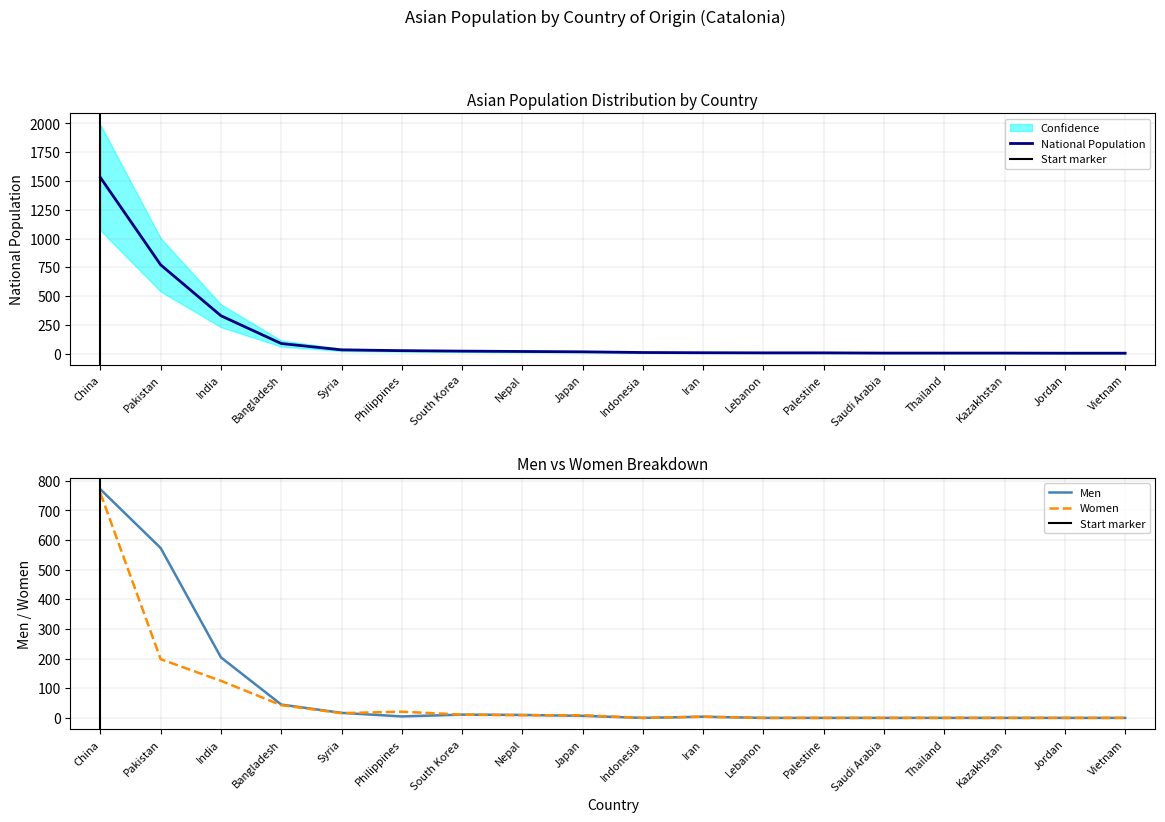

Reading right to left, list all the values displayed in this chart.

National population: Vietnam=4	Jordan=4	Kazakhstan=5	Thailand=5	Saudi Arabia=5	Palestine=7	Lebanon=7	Iran=8	Indonesia=10	Japan=16	Nepal=19	South Korea=22	Philippines=26	Syria=33	Bangladesh=88	India=329	Pakistan=771	China=1529
Men: Vietnam=0	Jordan=0	Kazakhstan=0	Thailand=0	Saudi Arabia=0	Palestine=0	Lebanon=0	Iran=4	Indonesia=0	Japan=7	Nepal=10	South Korea=11	Philippines=5	Syria=17	Bangladesh=45	India=204	Pakistan=573	China=771
Women: Vietnam=0	Jordan=0	Kazakhstan=0	Thailand=0	Saudi Arabia=0	Palestine=0	Lebanon=0	Iran=4	Indonesia=0	Japan=9	Nepal=9	South Korea=11	Philippines=21	Syria=16	Bangladesh=43	India=125	Pakistan=198	China=758